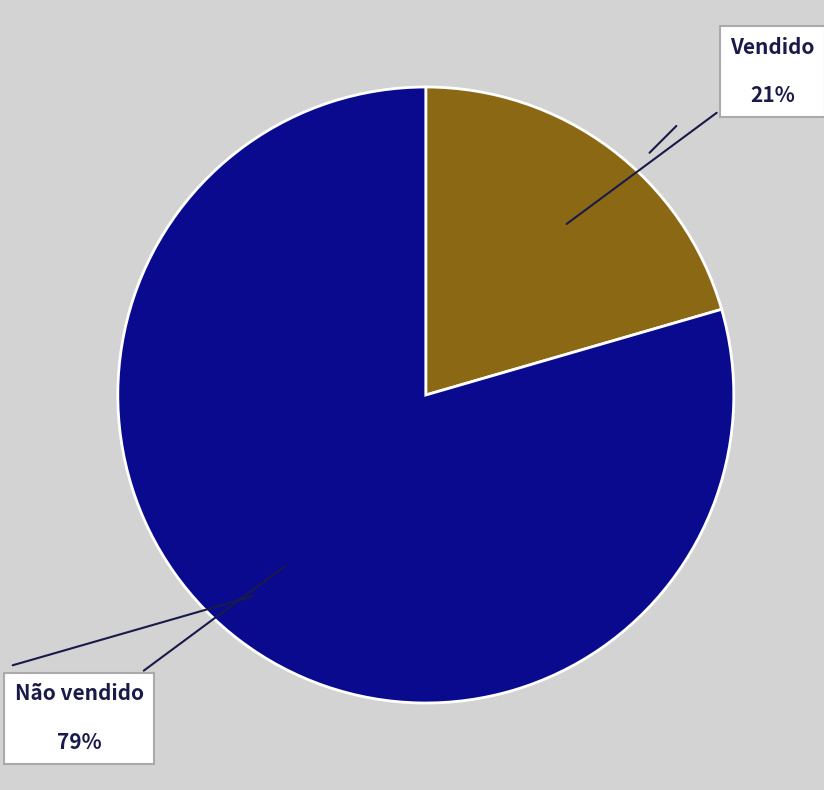

True or false: Vendido accounts for 21% of the total.

True